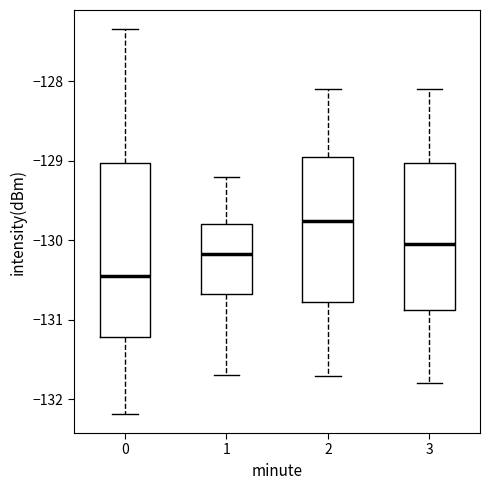

Which box's median line is the highest?

2